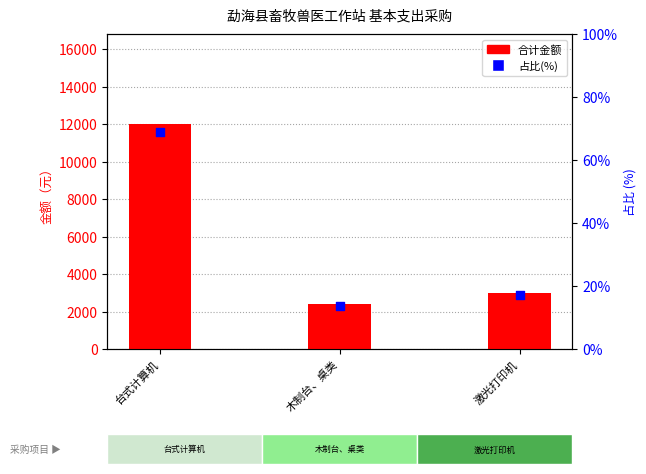

At how many categories does at least one series exceed 3734?

1